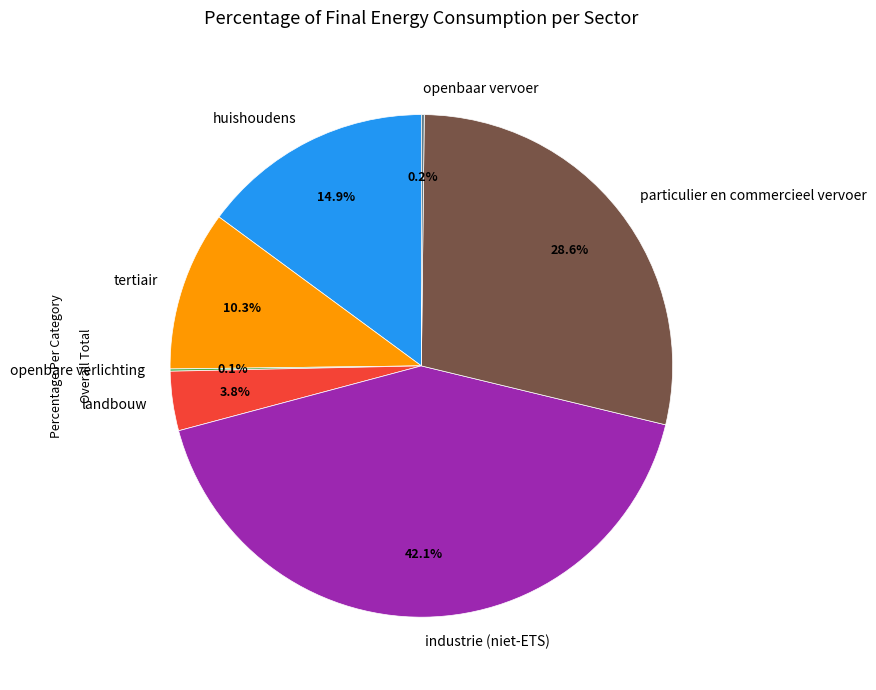

What percentage is NOT represented by huishoudens?

85.1%